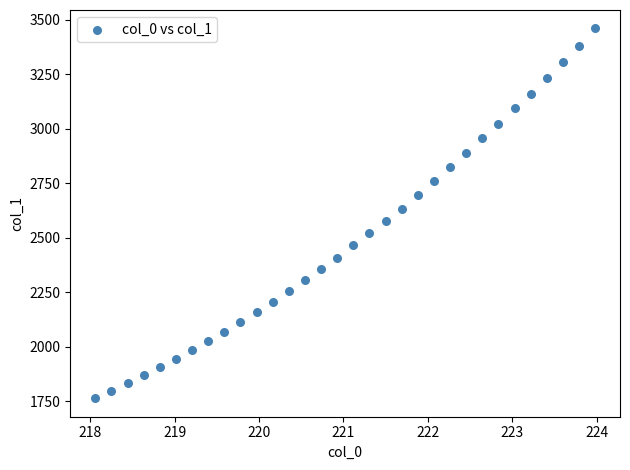

What is the range of Y values (max minus min)?

1696.7